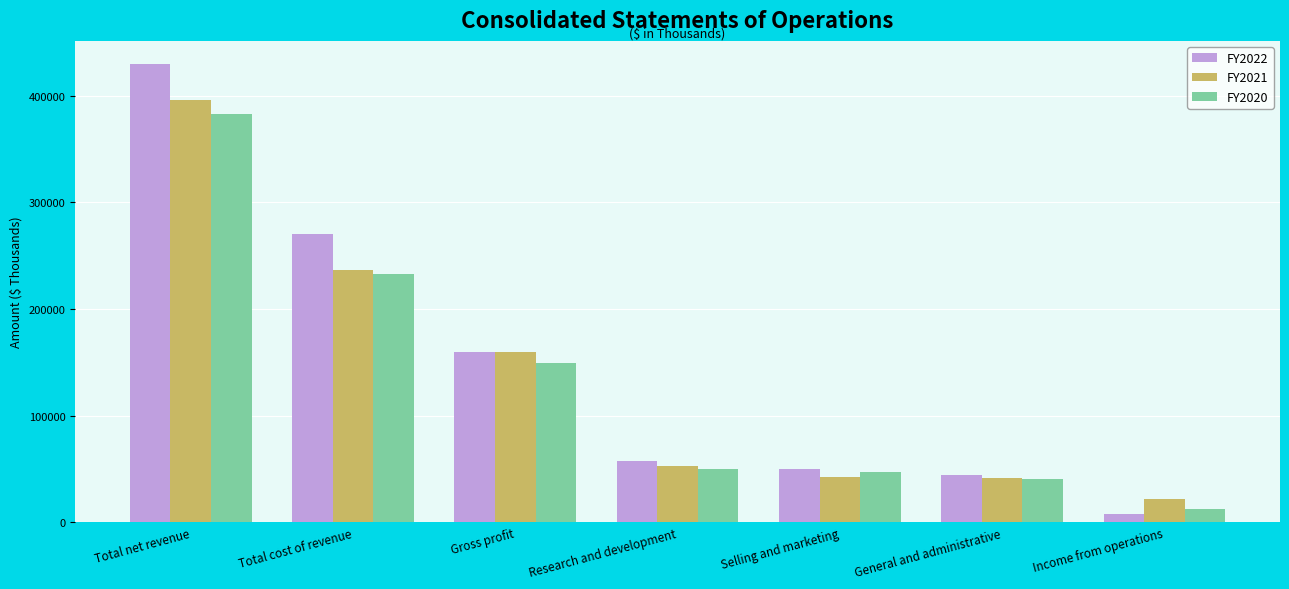

What is the smallest value displayed?

8148